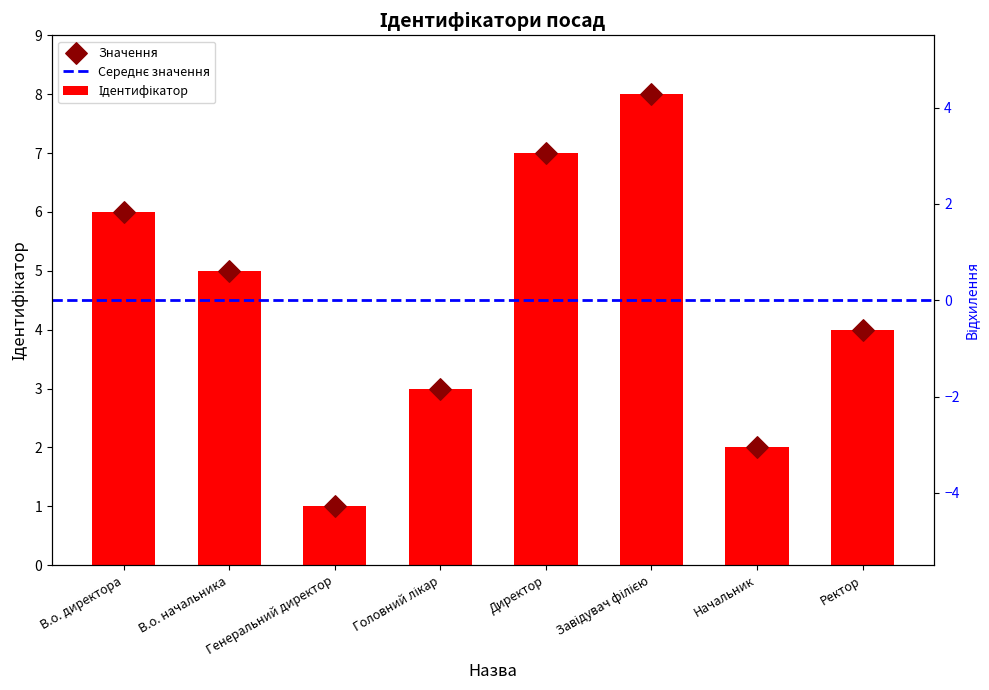

Between Завідувач філією and Головний лікар, which is larger?

Завідувач філією